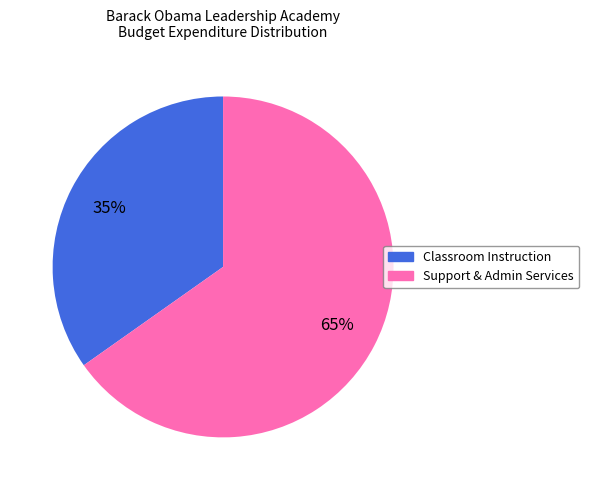

How many slices are in this pie chart?

2